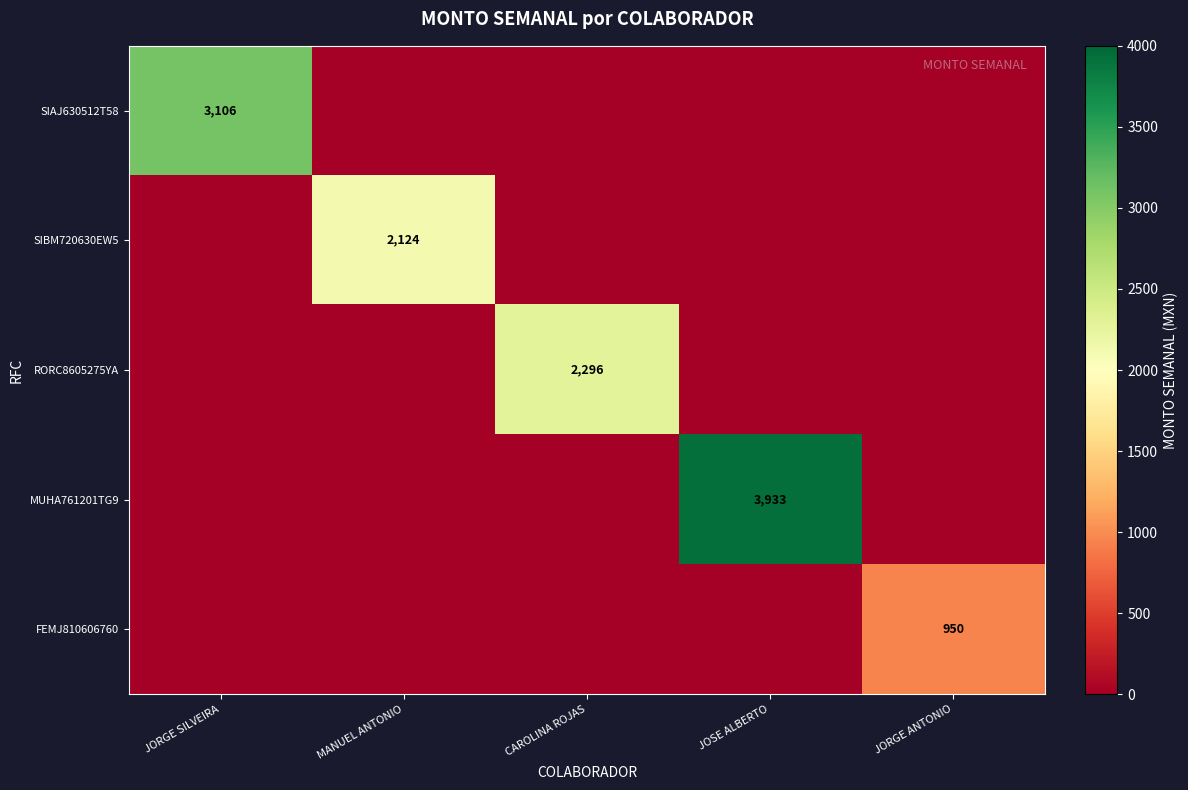

What is the spread (max minus min) of values at CAROLINA ROJAS?

2295.6